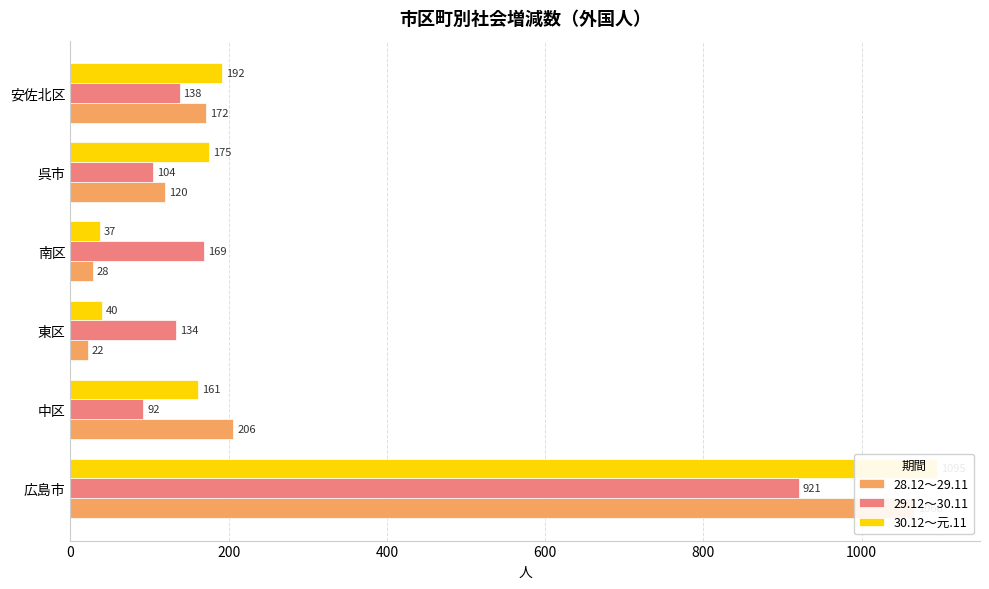

Read the 28.12～29.11 value at 呉市, to the nearest 50.

100